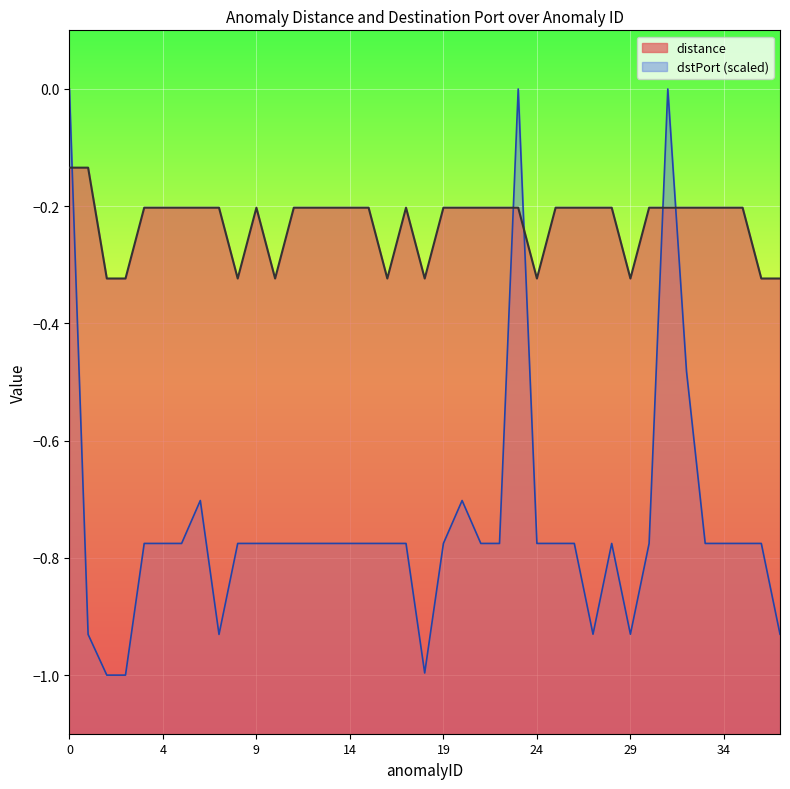

How many times do dstPort and distance cross each other?

5